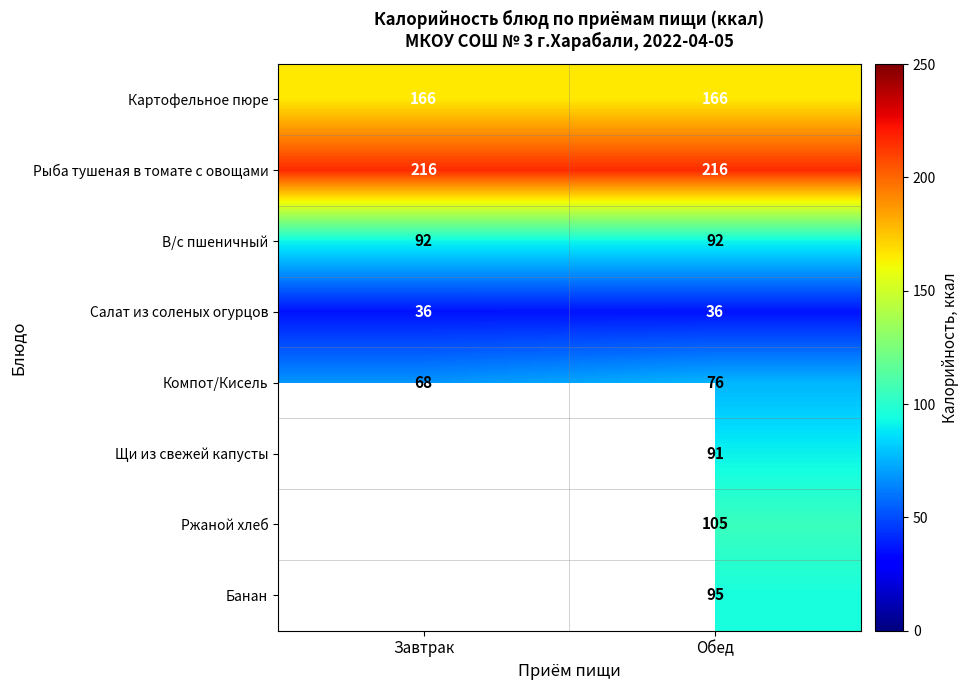

Count the number of categories in the chart.

2